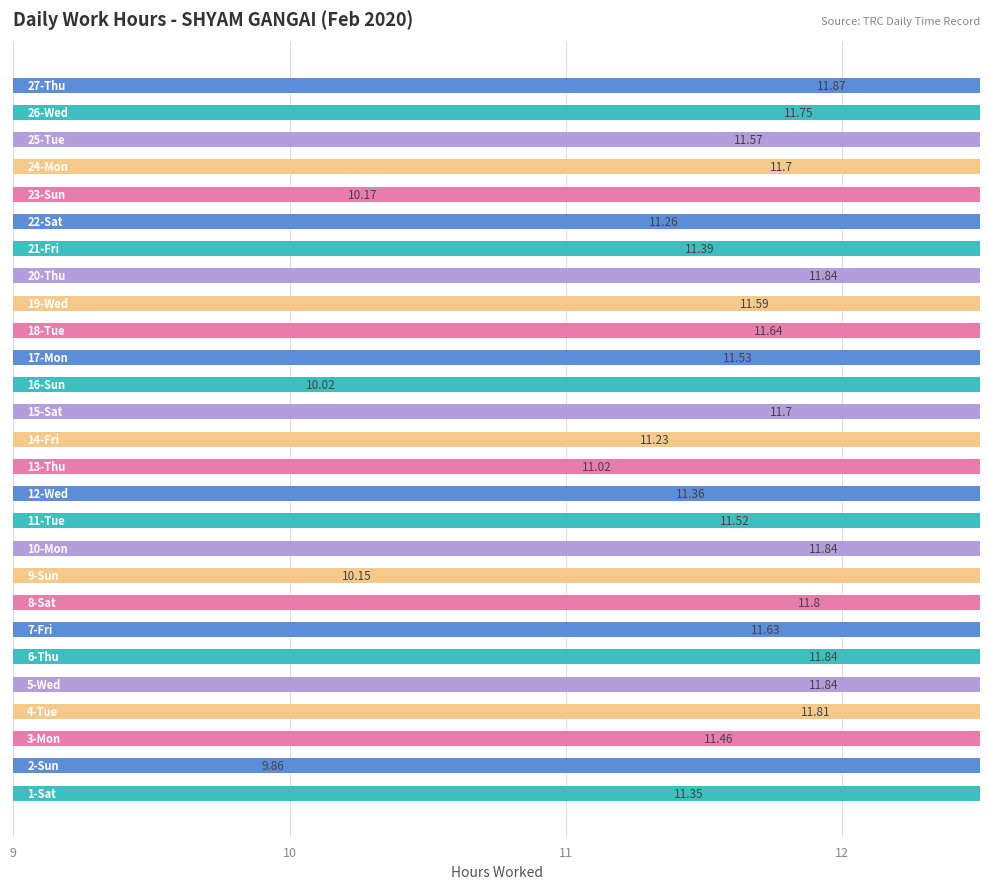

How many bars are there in total?

27